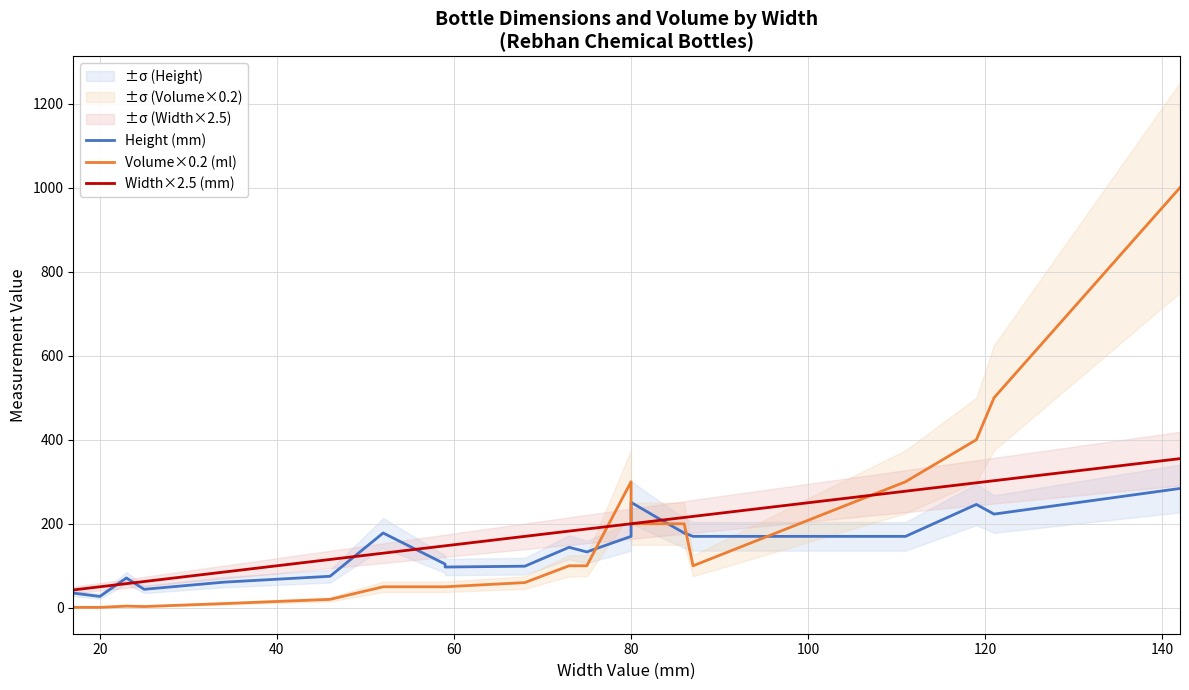

True or false: Volume×0.2 (ml) has more than 1 interior local peaks.

True